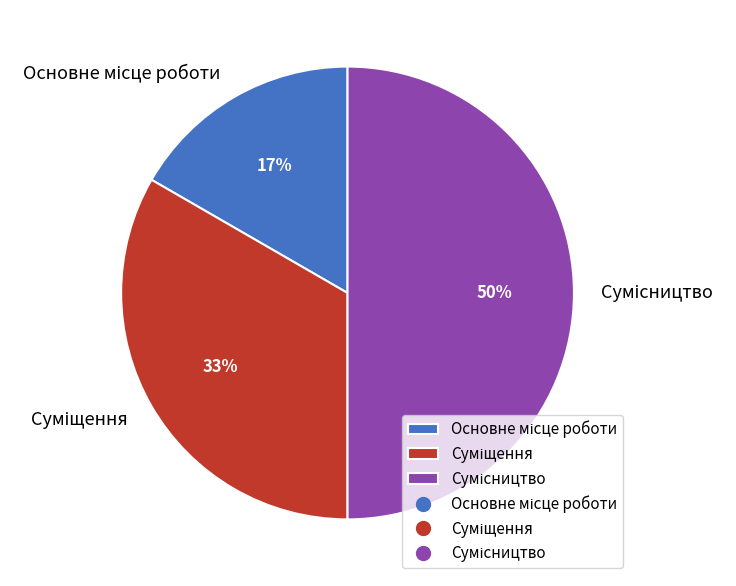

To the nearest percent, what is the average slice percentage?

33%